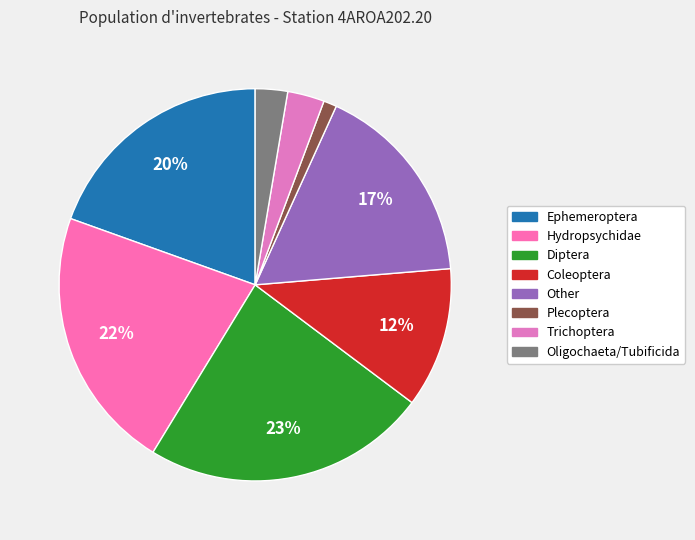

The Oligochaeta/Tubificida slice represents 3% of the pie. True or false?

True